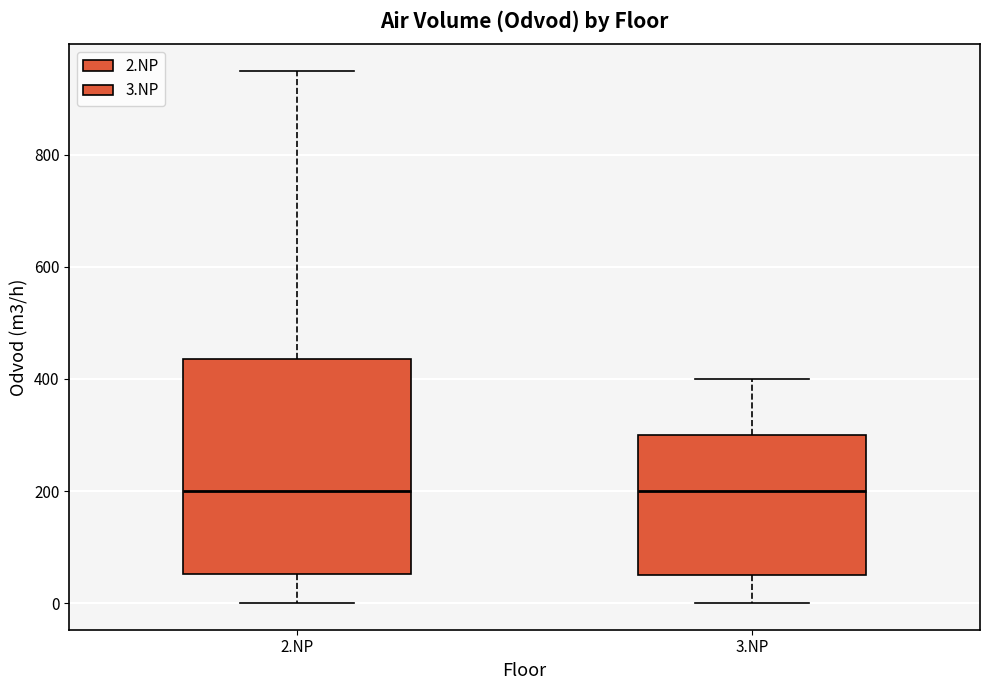

Reading left to right, read every box against the y-axis: the position of its median line, the range the box covers, and the ends of its whiskers. The values are not printed on the chart, so give them approximately, as read against the axis.

2.NP: median 200, box 60 to 440, whiskers 0 to 960
3.NP: median 200, box 60 to 300, whiskers 0 to 400